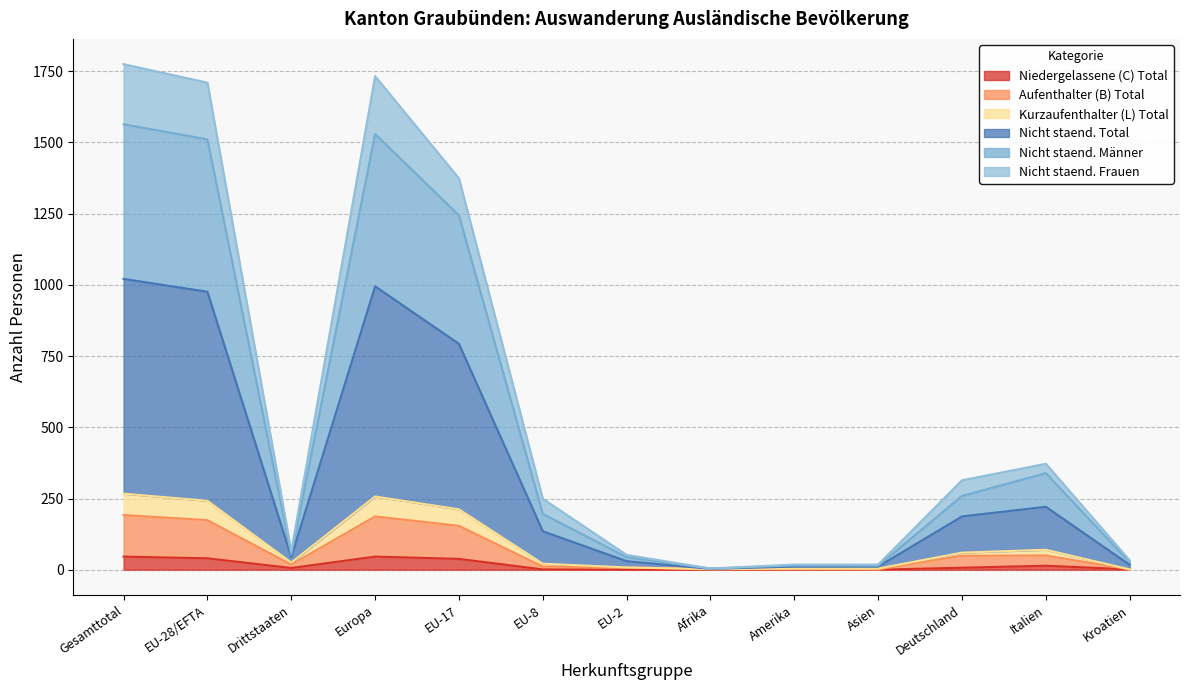

How many data points in Nicht staend. Frauen are above 25?

6